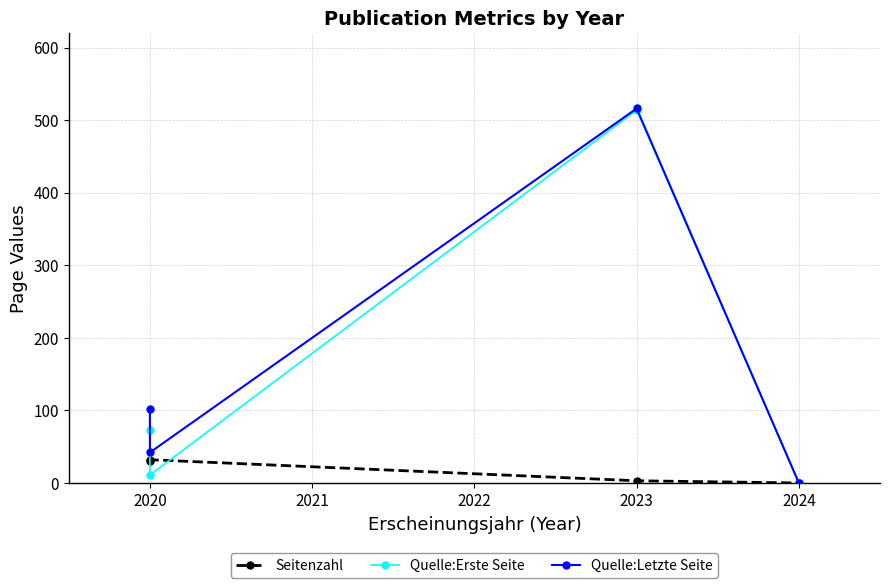

What is the difference between the maximum and minimum values in the Quelle:Letzte Seite series?

516